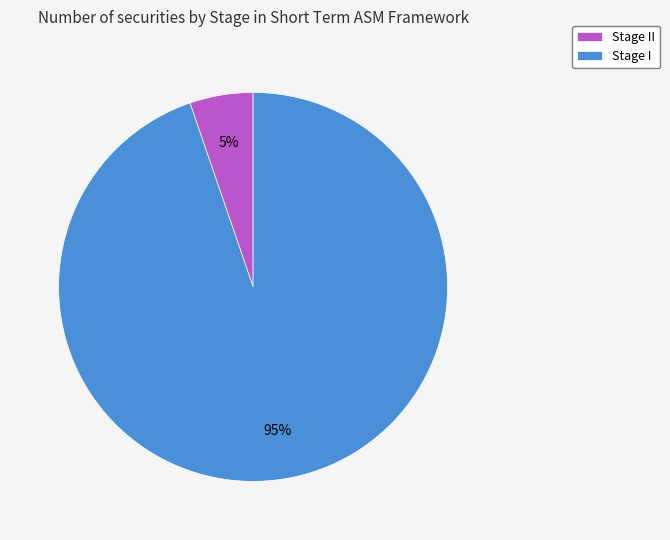

Is there a majority slice in this chart?

Yes